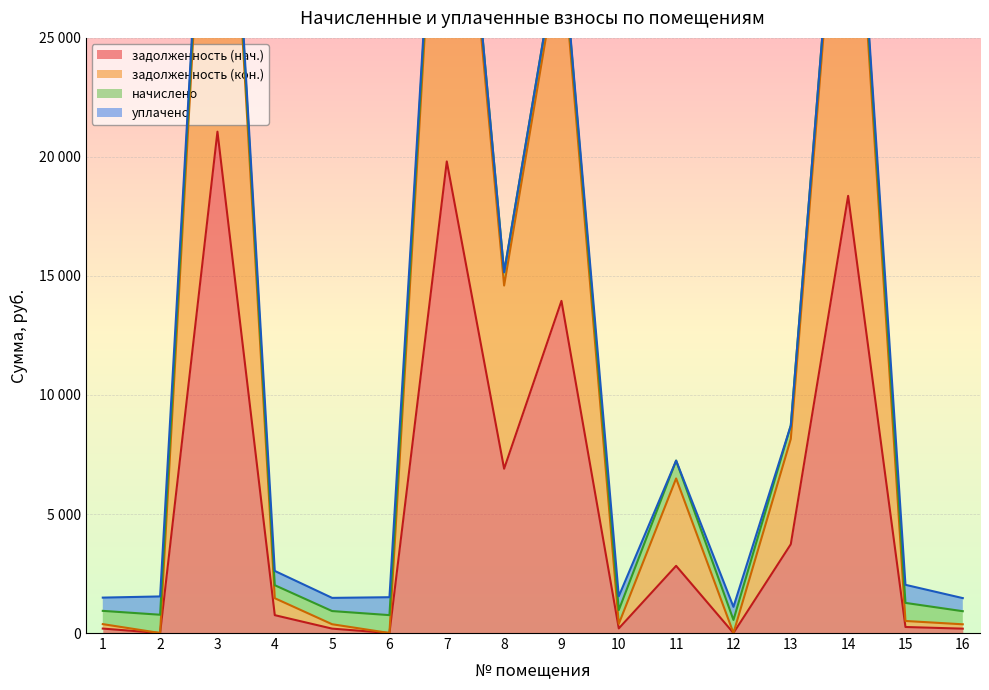

True or false: задолженность (нач.) and задолженность (кон.) intersect in this chart.

False